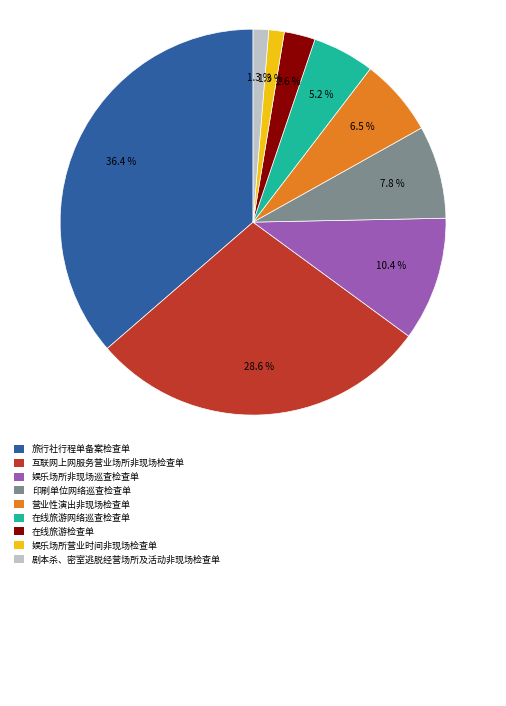

Is there a majority slice in this chart?

No